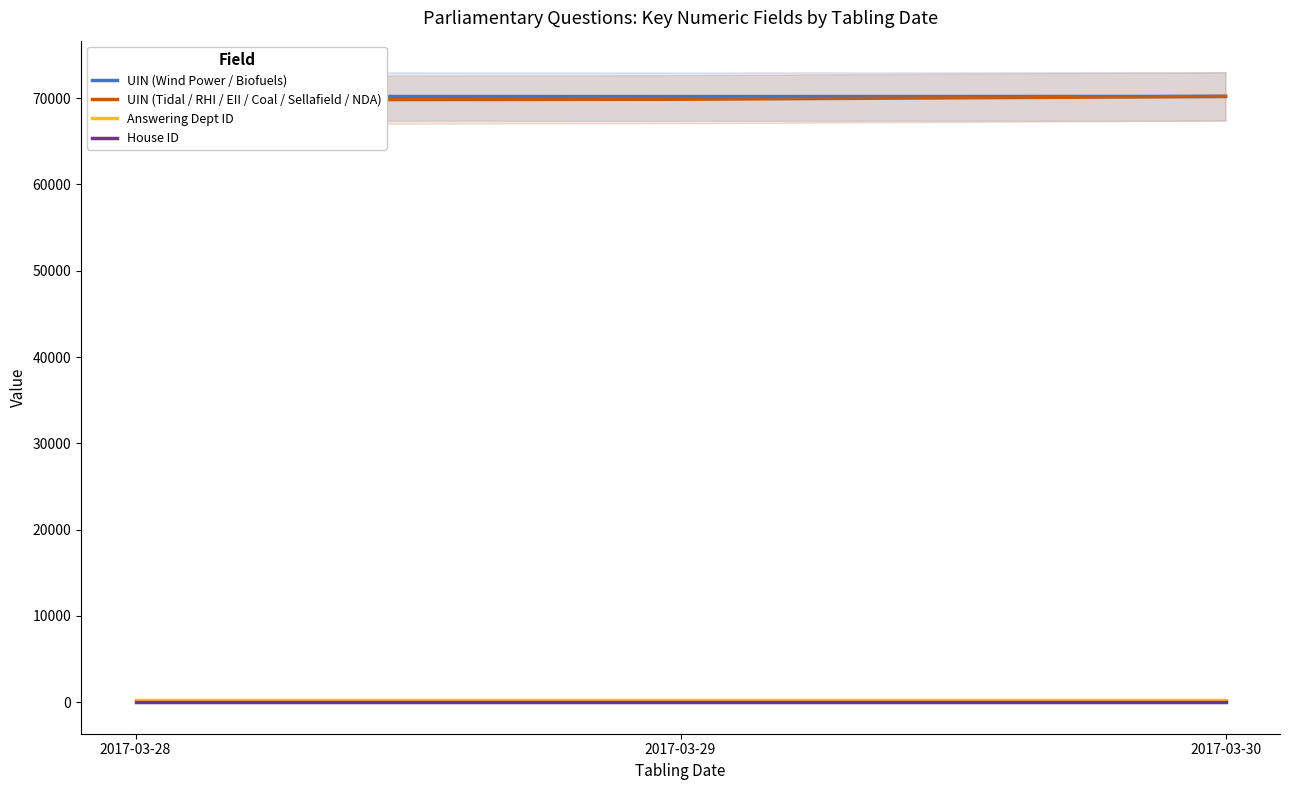

What is the average value of the House ID series?

1